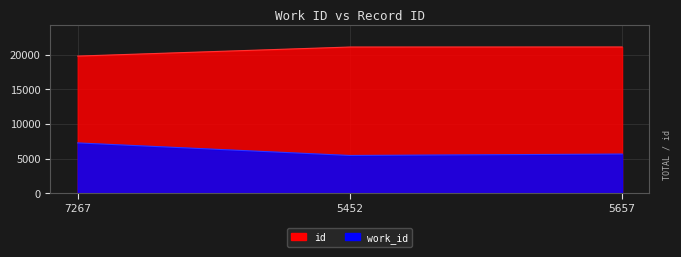

At 7267, list the series in order from smallest to largest.

work_id, id